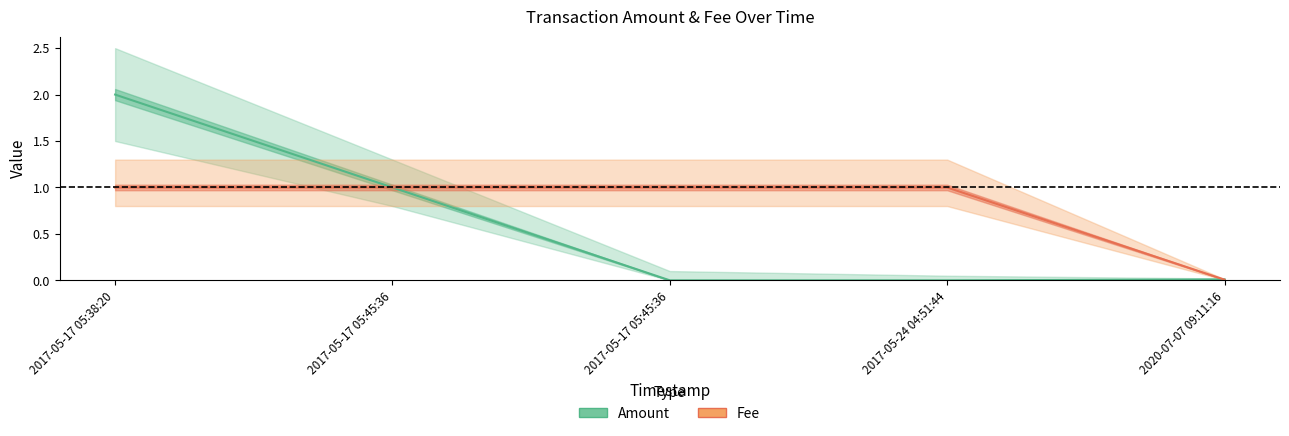

What is the sum of the Fee values at 2017-05-24 04:51:44 and 2020-07-07 09:11:16?

1.0